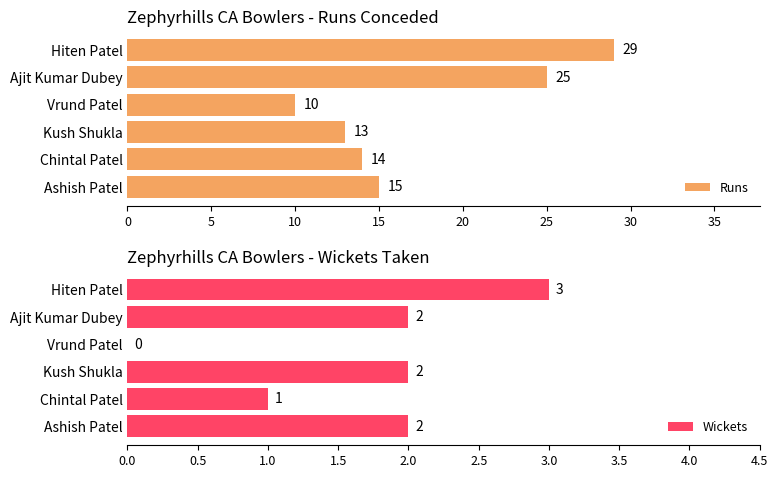

Are the bars horizontal?

Yes